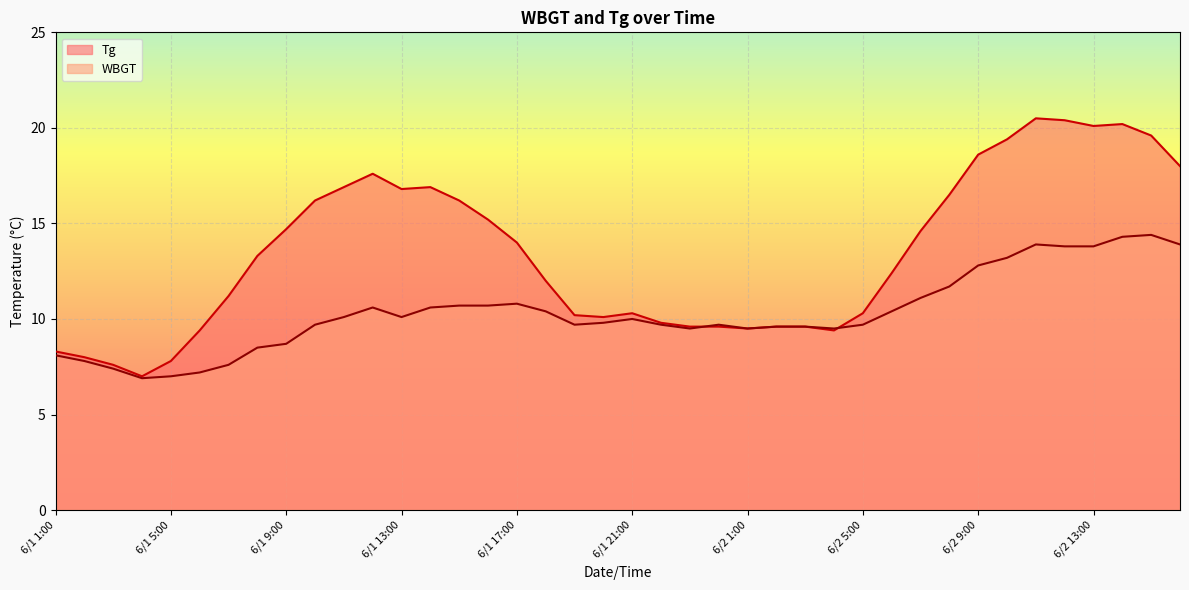

What is the spread (max minus min) of values at 6/1 6:00?

2.2